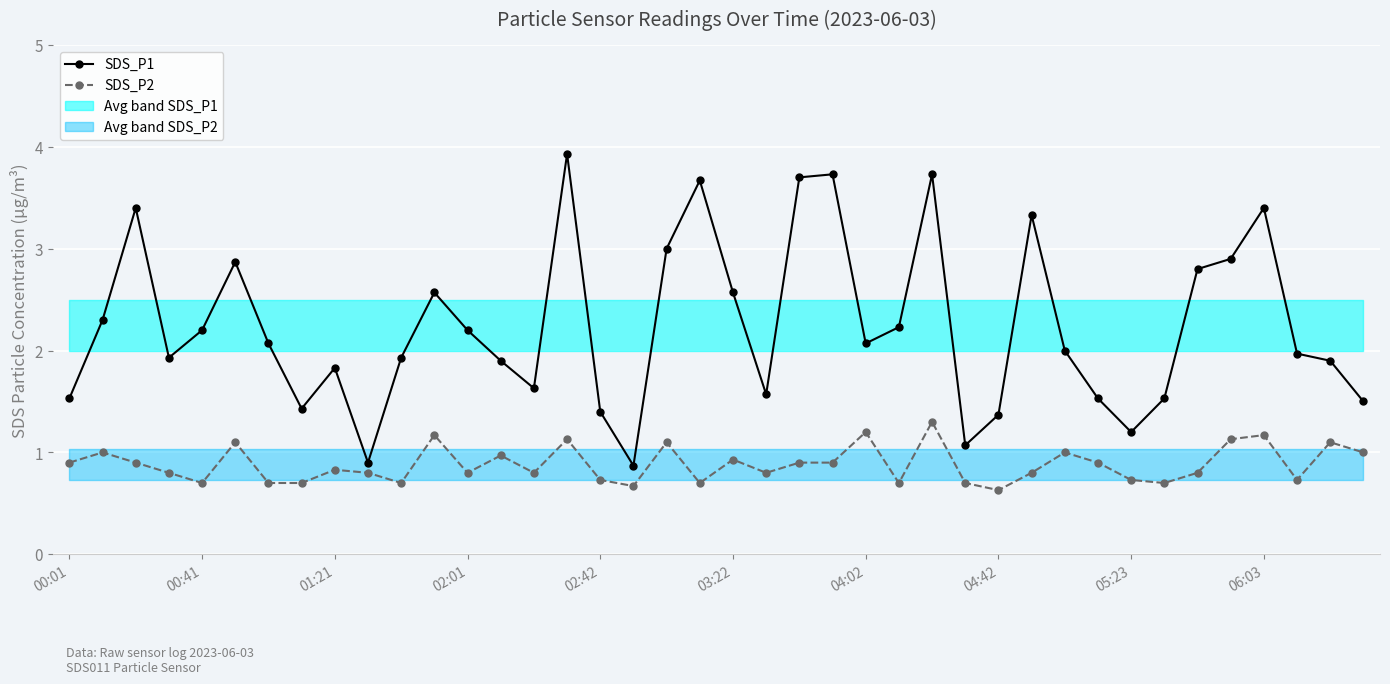

Between 38 and 20, which is larger?

20